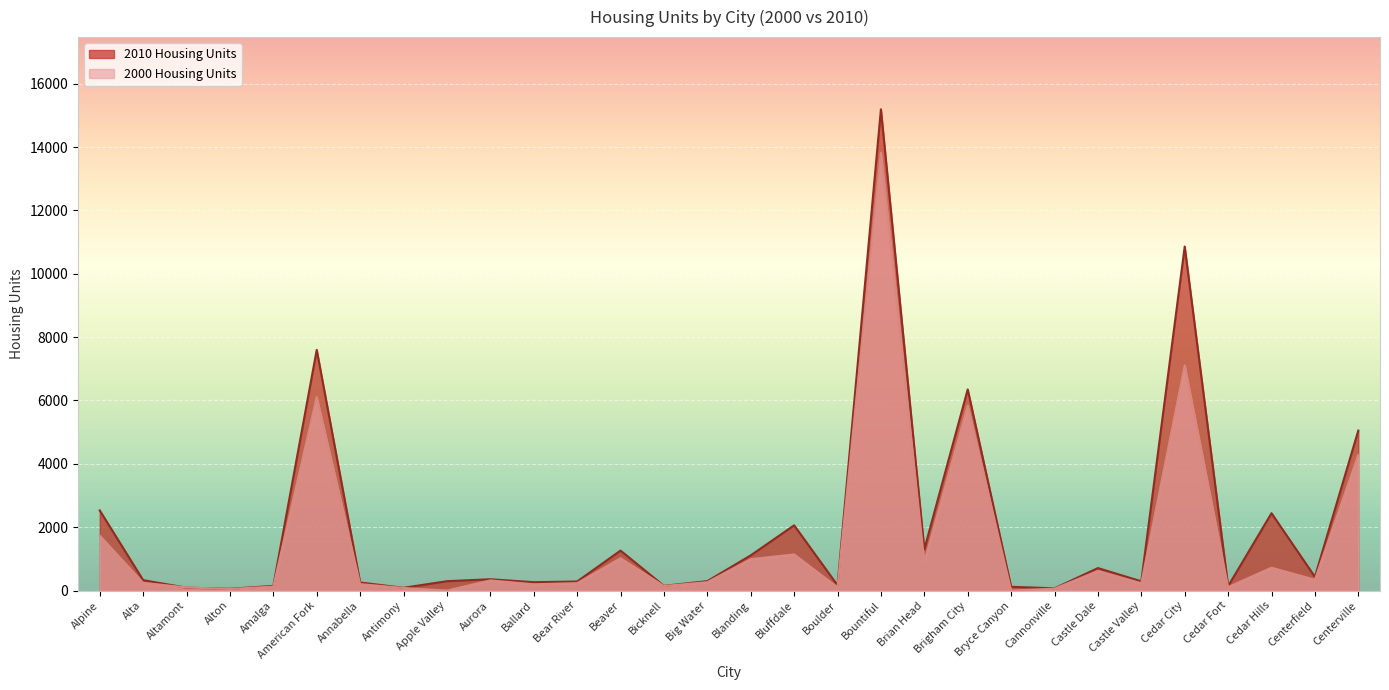

List the series in order of their peak value, highest first.

2010 Housing Units, 2000 Housing Units